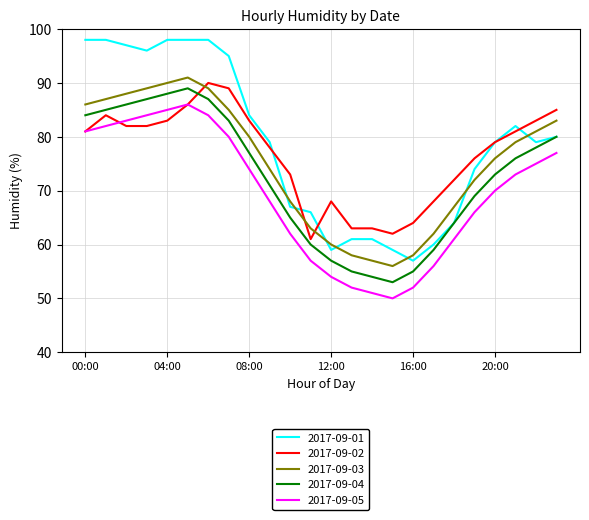

True or false: 2017-09-05 and 2017-09-03 cross at least once.

False